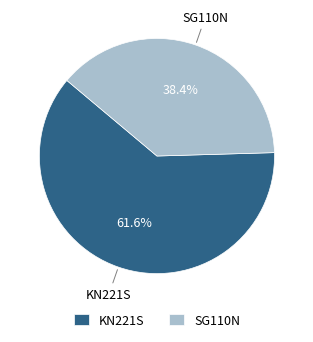

Between SG110N and KN221S, which is larger?

KN221S